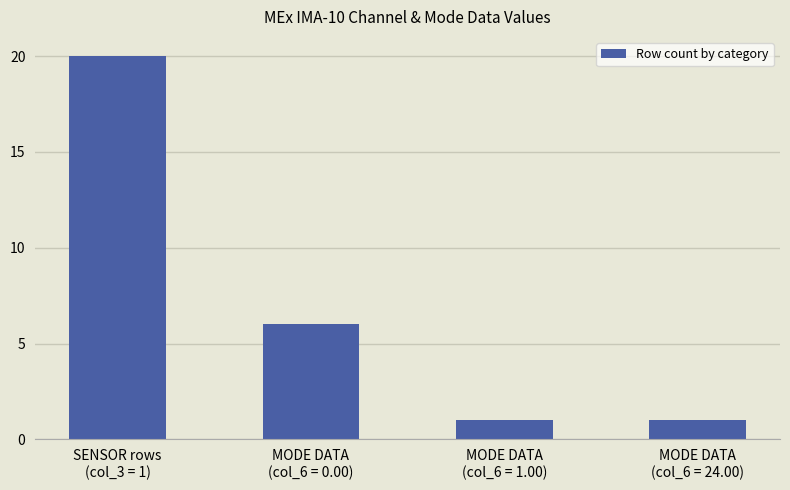

What is the difference between the second highest and second lowest values?

5